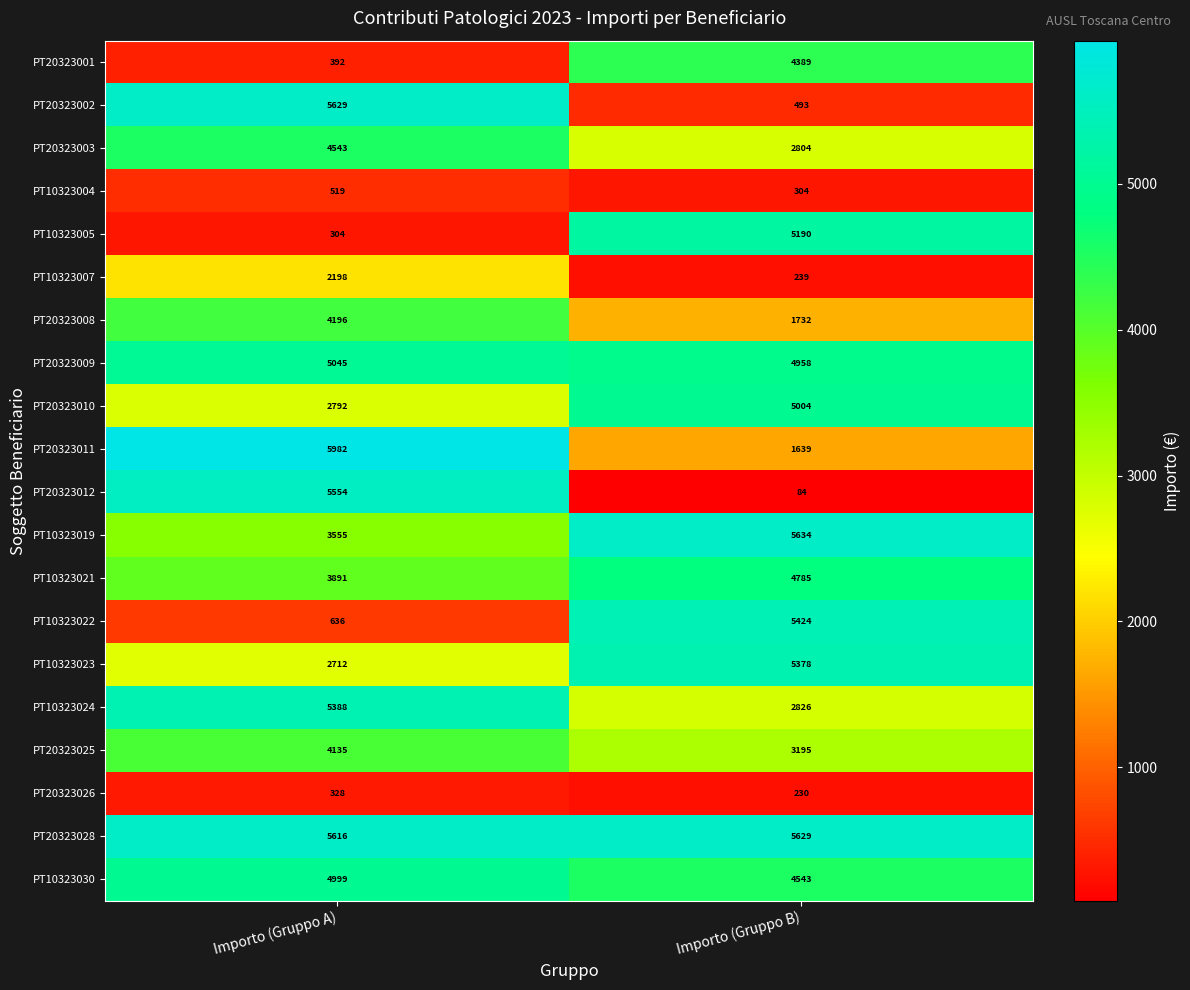

What is the spread (max minus min) of values at Importo (Gruppo B)?

5550